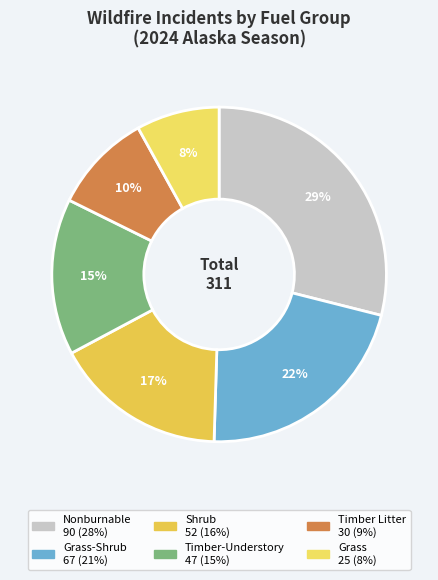

How many segments does this pie chart have?

6